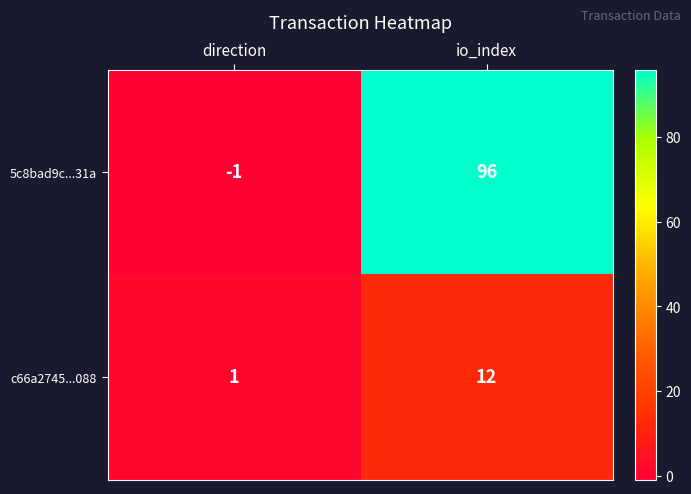

Which series has the largest total across all categories?

5c8bad9c...31a